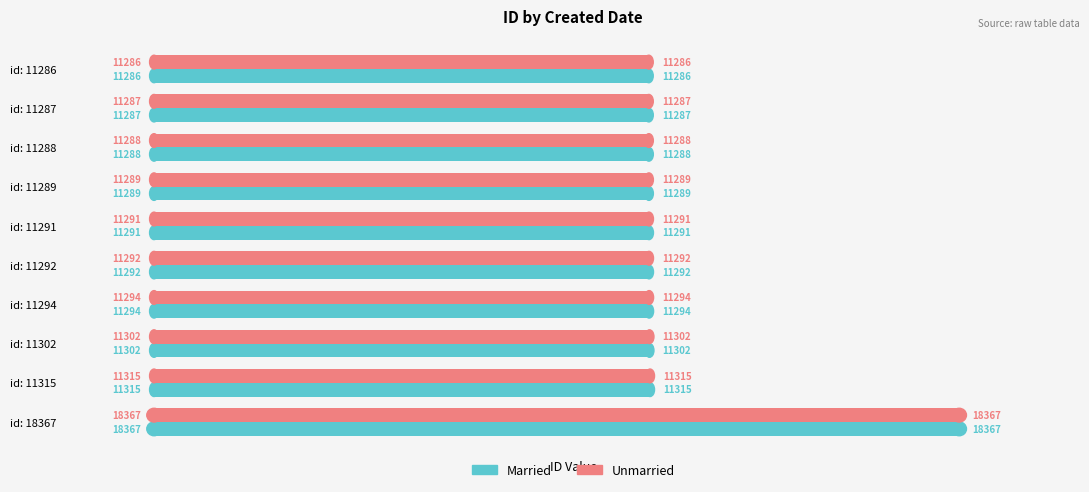

What is the highest value of the Married series?

18367